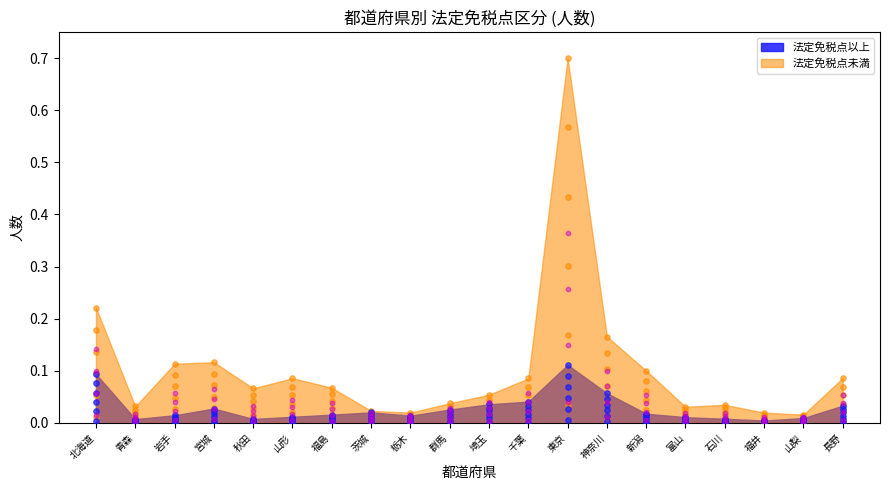

Which series contains the lowest Y value?

法定免税点以上